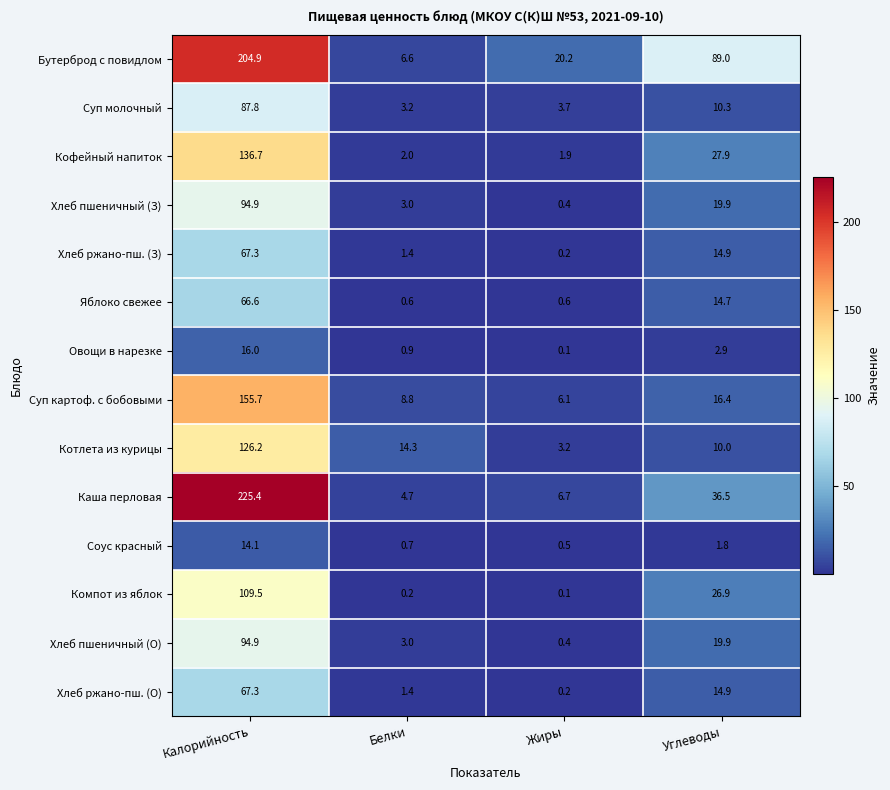

Where does the Бутерброд с повидлом series first go above 89?

Калорийность